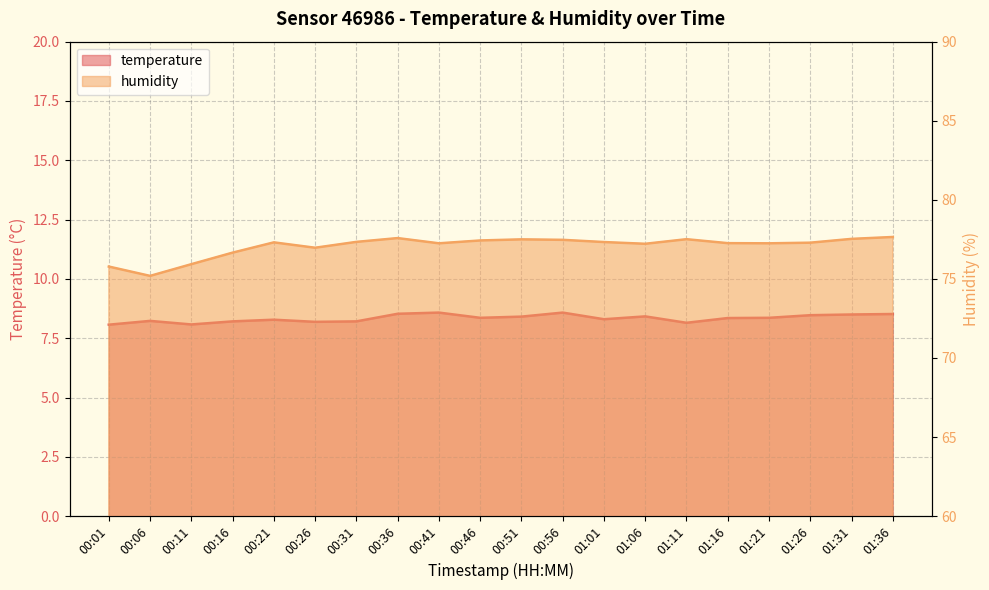

What is the total value across all series at 00:26?

85.2